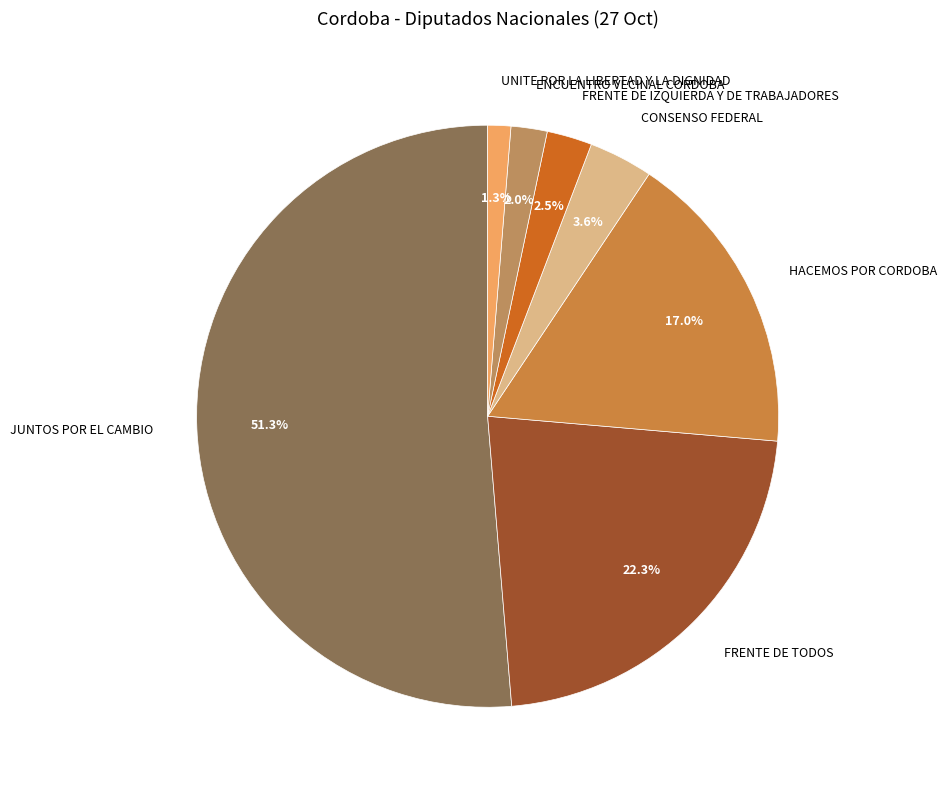

What percentage is the FRENTE DE TODOS slice, to the nearest percent?

22%